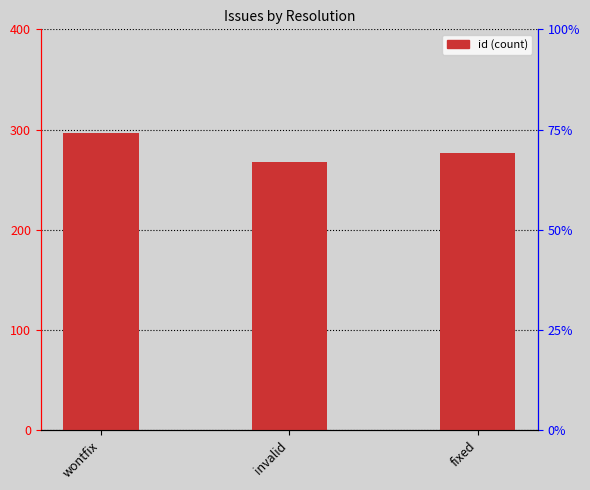

List the labels in order of value, smallest first.

invalid, fixed, wontfix